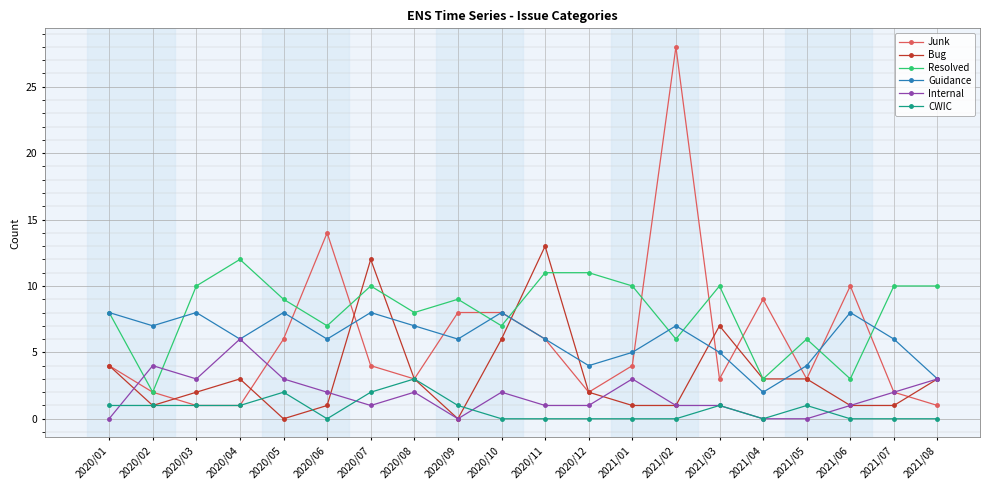

What is the sum of the Bug values at 2021/03 and 2021/01?

8